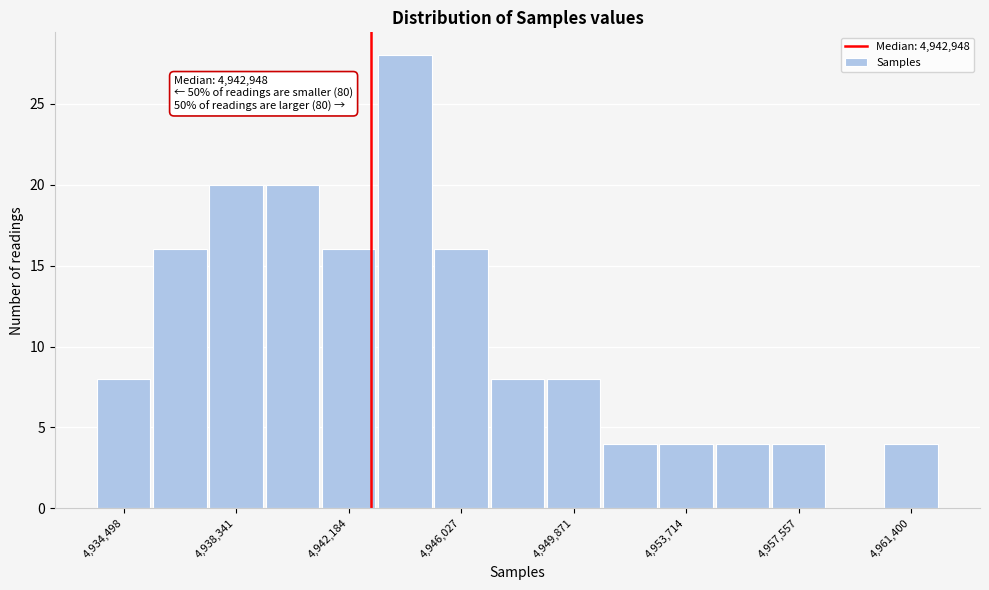

Around what value on the x-axis is the tallest bar? Give the approximate position of its centre, as read against the axis.

4944000